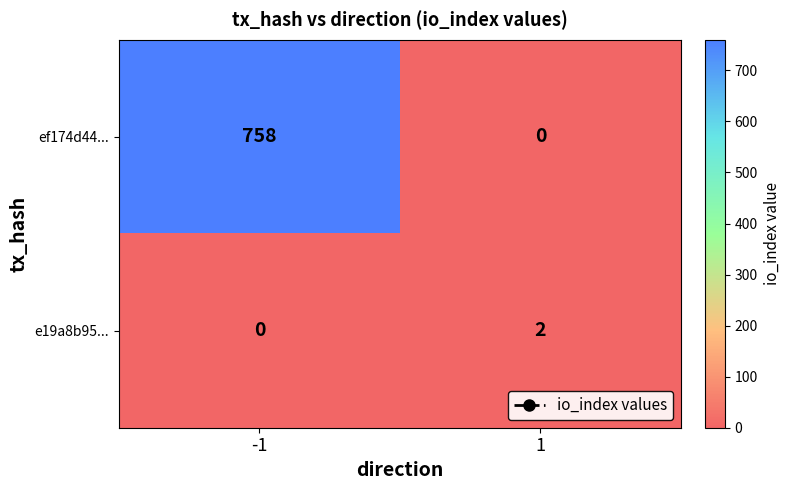

What is the difference between the maximum and minimum values in the ef174d44... series?

758